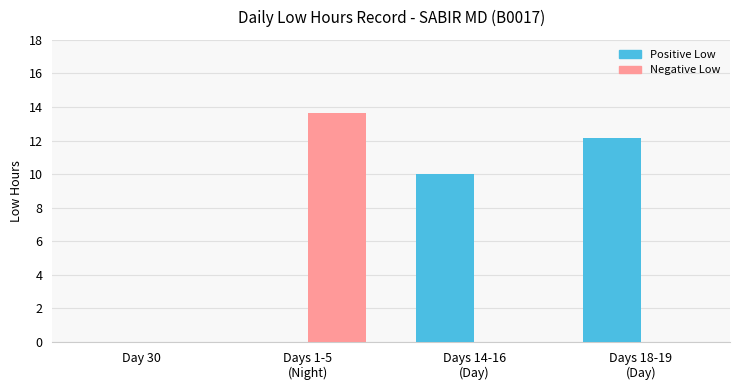

What is the highest value of the Positive Low series?

12.2